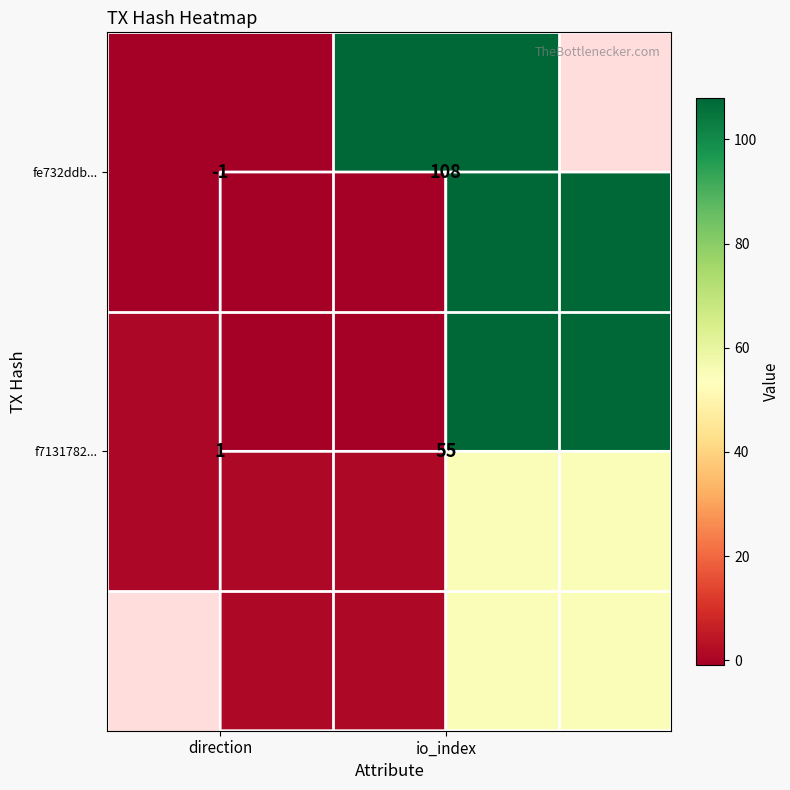

How many fe732ddb... values are between -1 and 108?

2